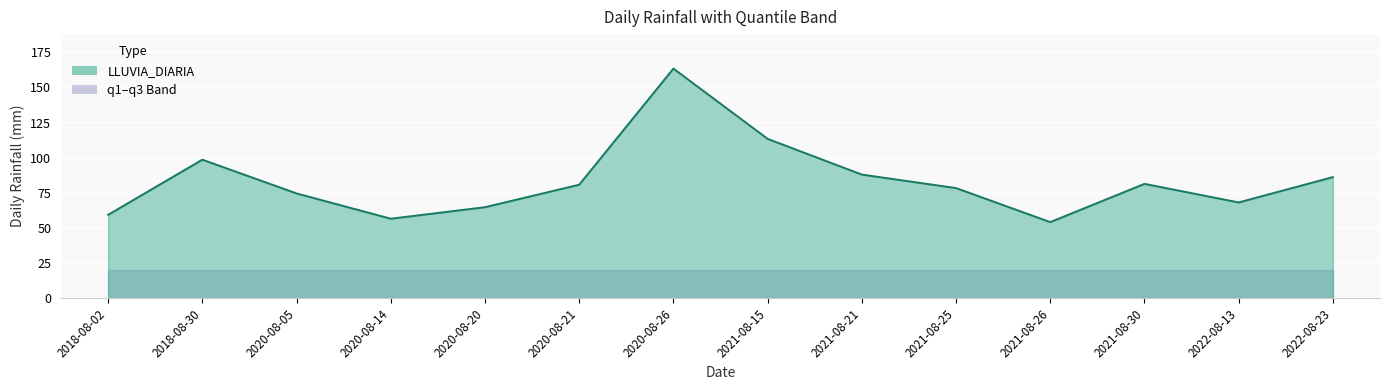

How many data points are less than 80?

7